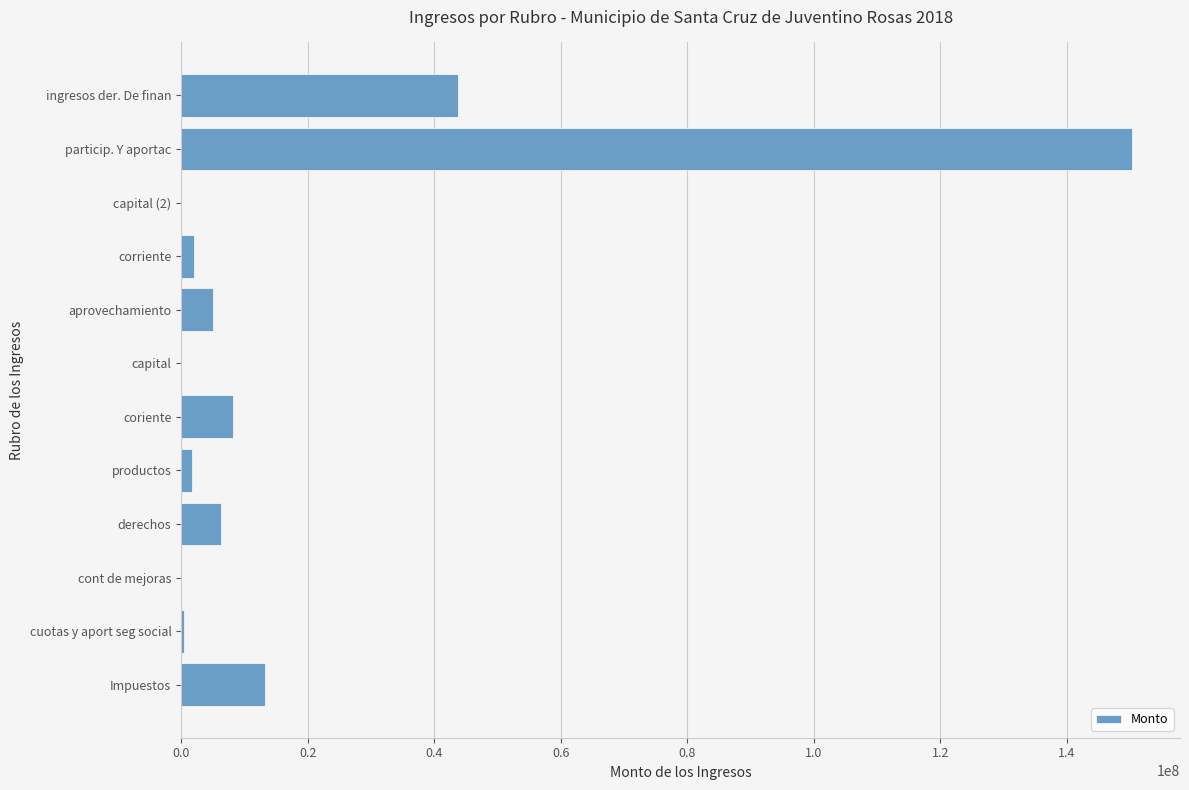

Between productos and ingresos der. De finan, which is larger?

ingresos der. De finan